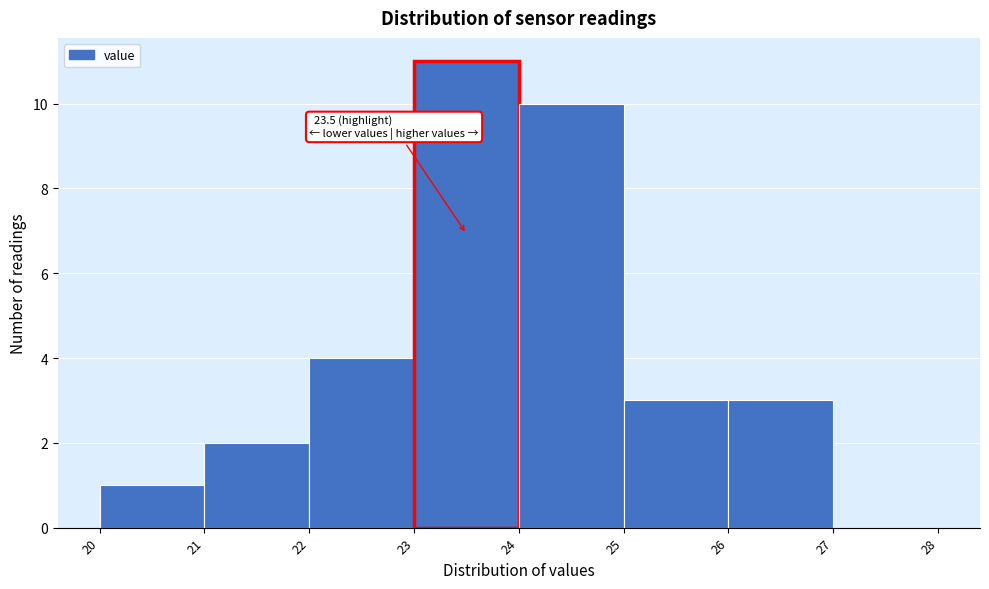

Which range on the x-axis has the tallest bar?

23 to 24